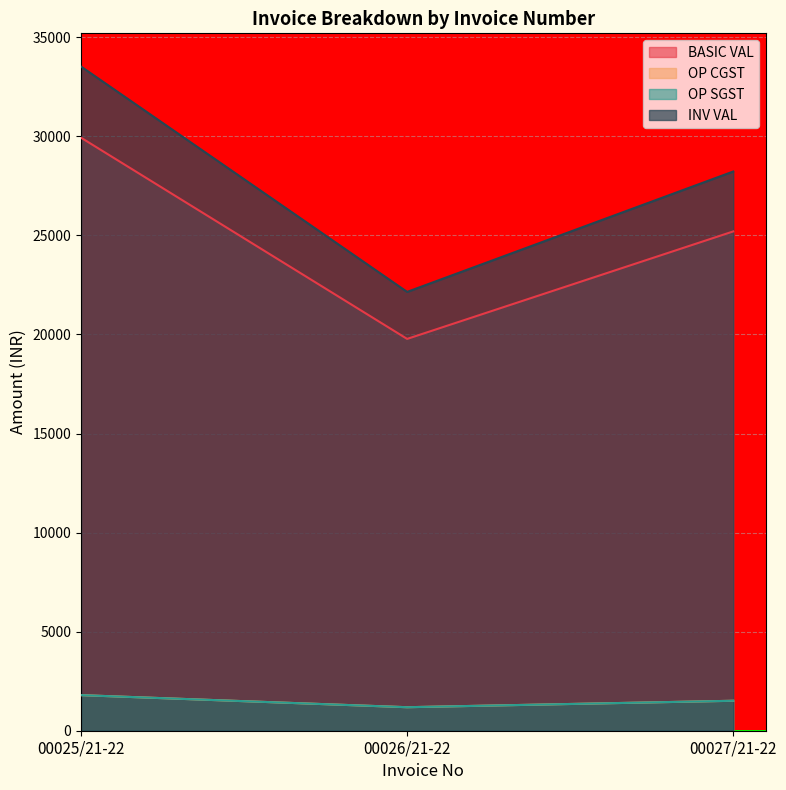

List the labels in order of BASIC VAL value, smallest first.

00026/21-22, 00027/21-22, 00025/21-22